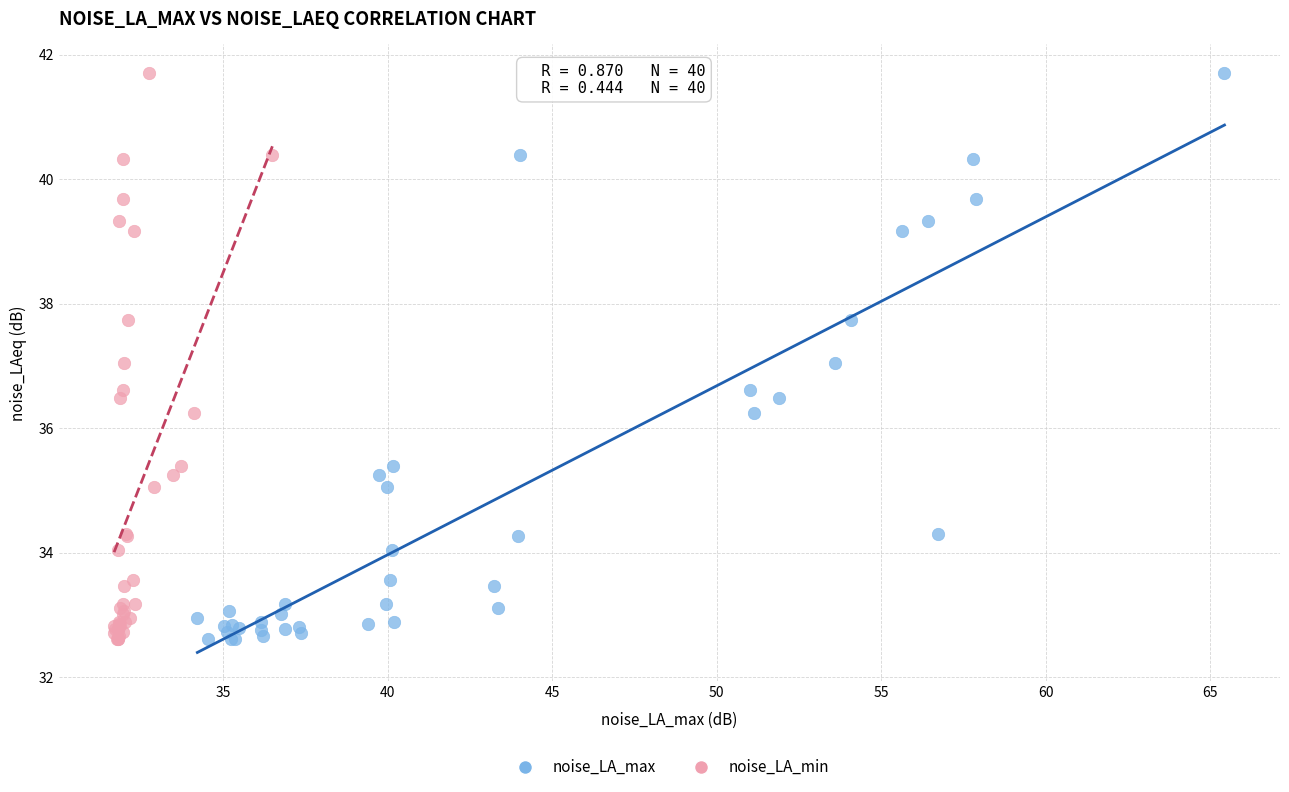

What are all the series names shown in the legend?

noise_LA_max, noise_LA_min